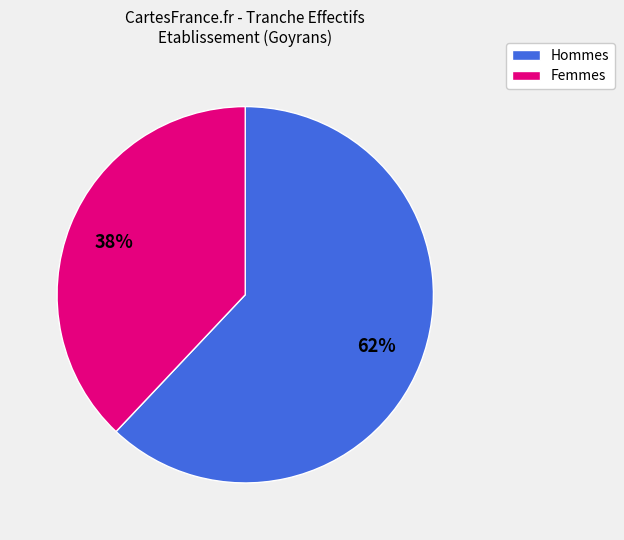

To the nearest percent, what is the difference between the largest and smallest slice percentages?

24%